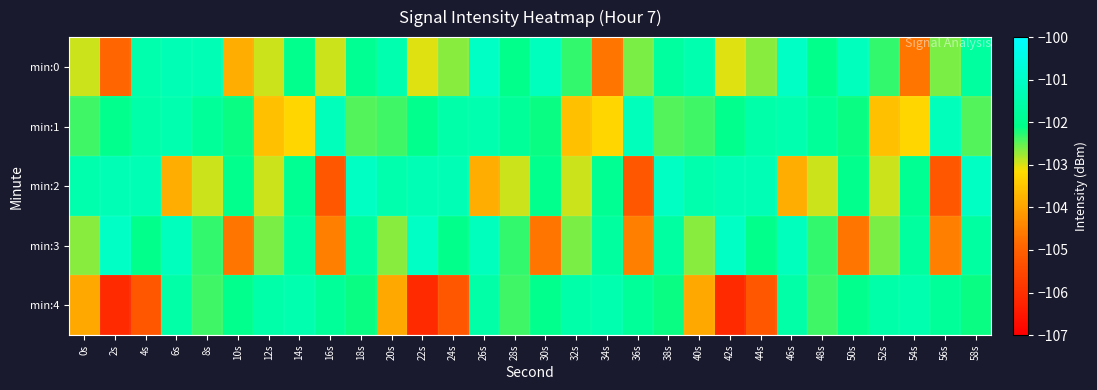

At 8s, list the series in order from smallest to largest.

min:2, min:4, min:3, min:1, min:0